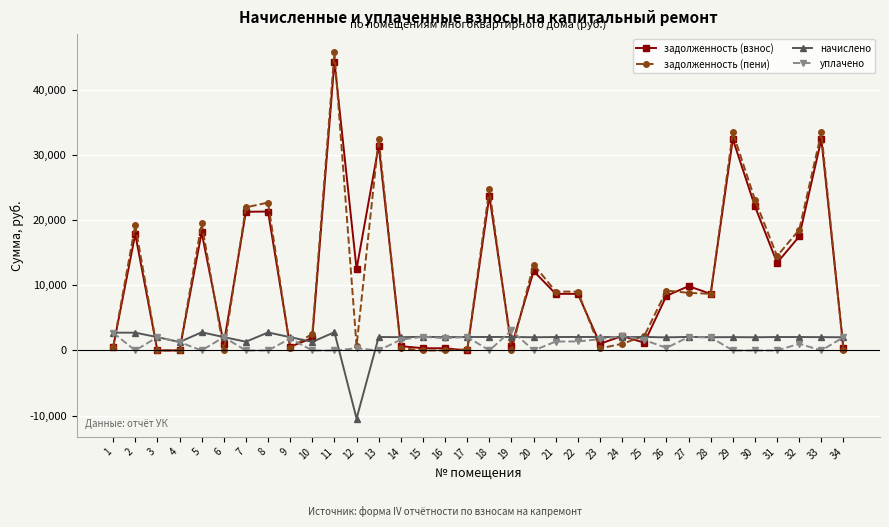

The задолженность (пени) series shows 5361.2 at 22. True or false?

False